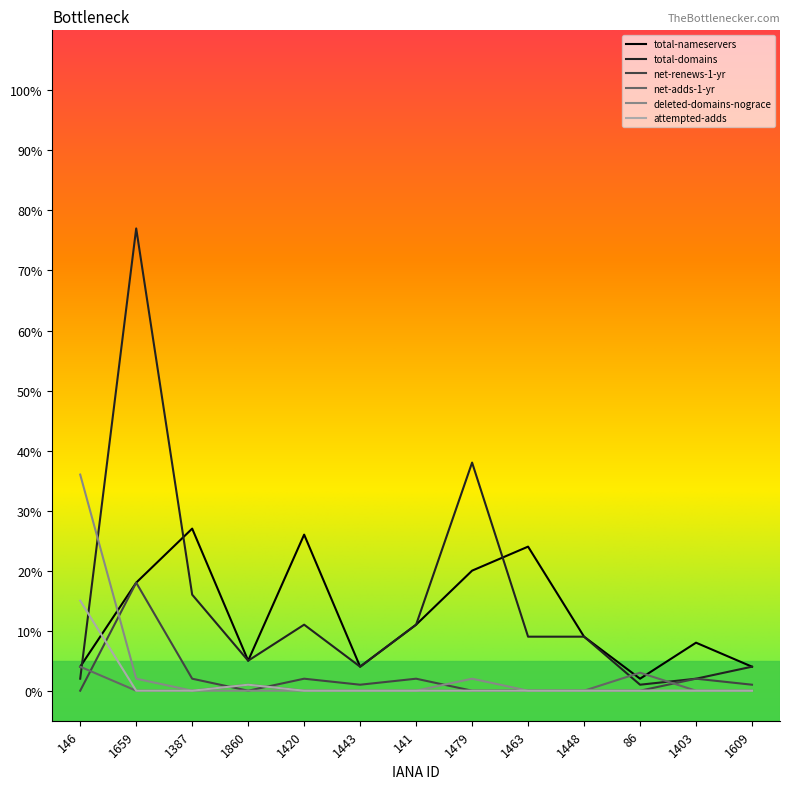

Which label corresponds to the largest value in the chart?

1659